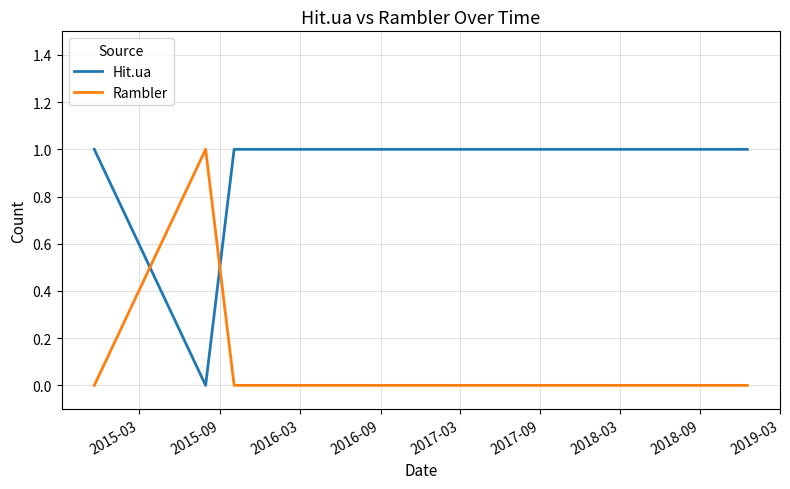

How many Hit.ua values are between 1 and 2?

8